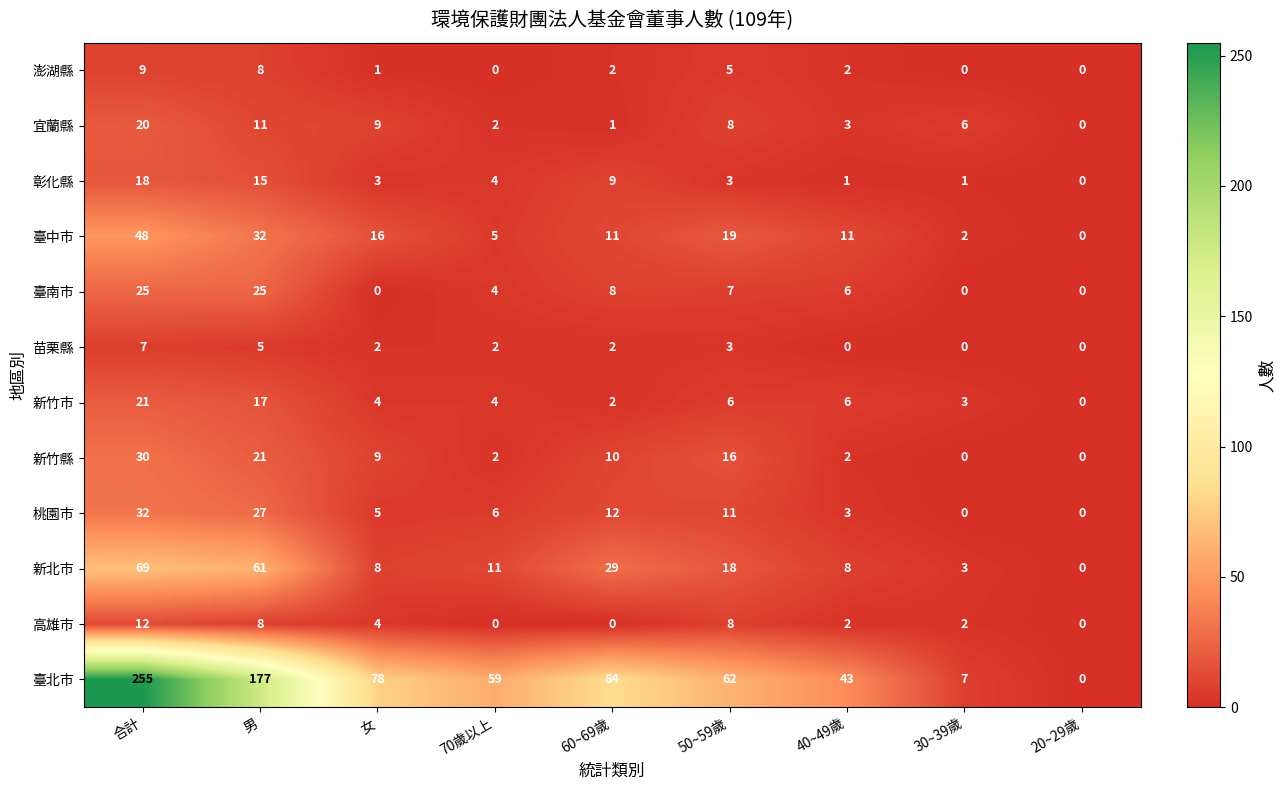

At how many categories does at least one series exceed 176?

2